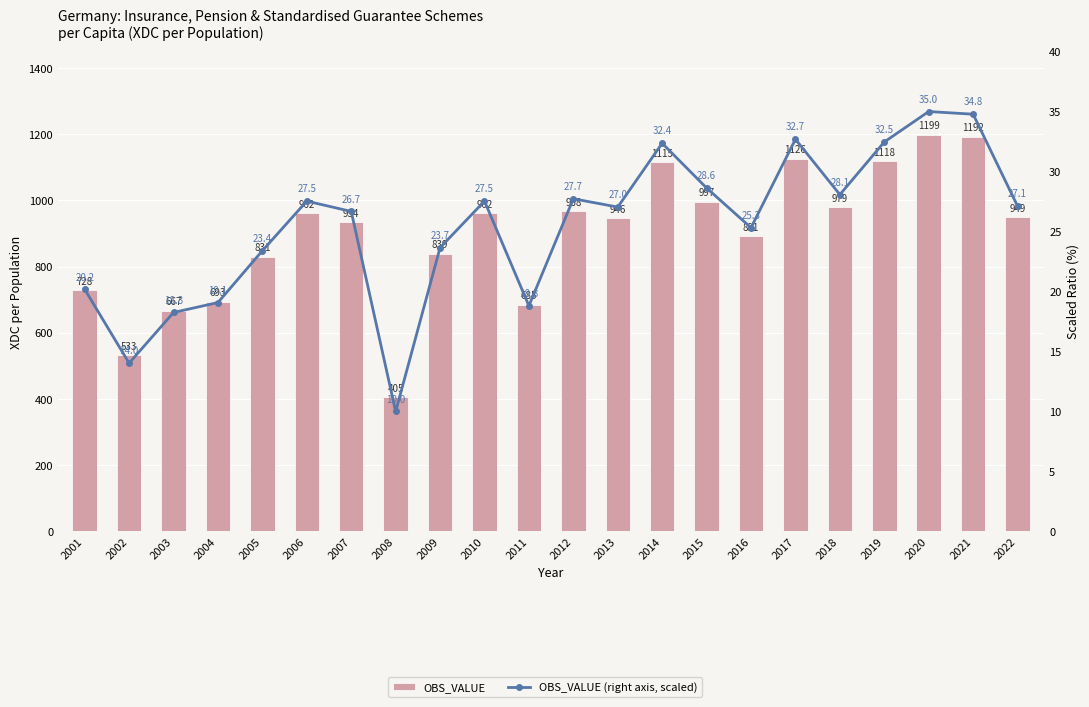

Are the bars horizontal?

No